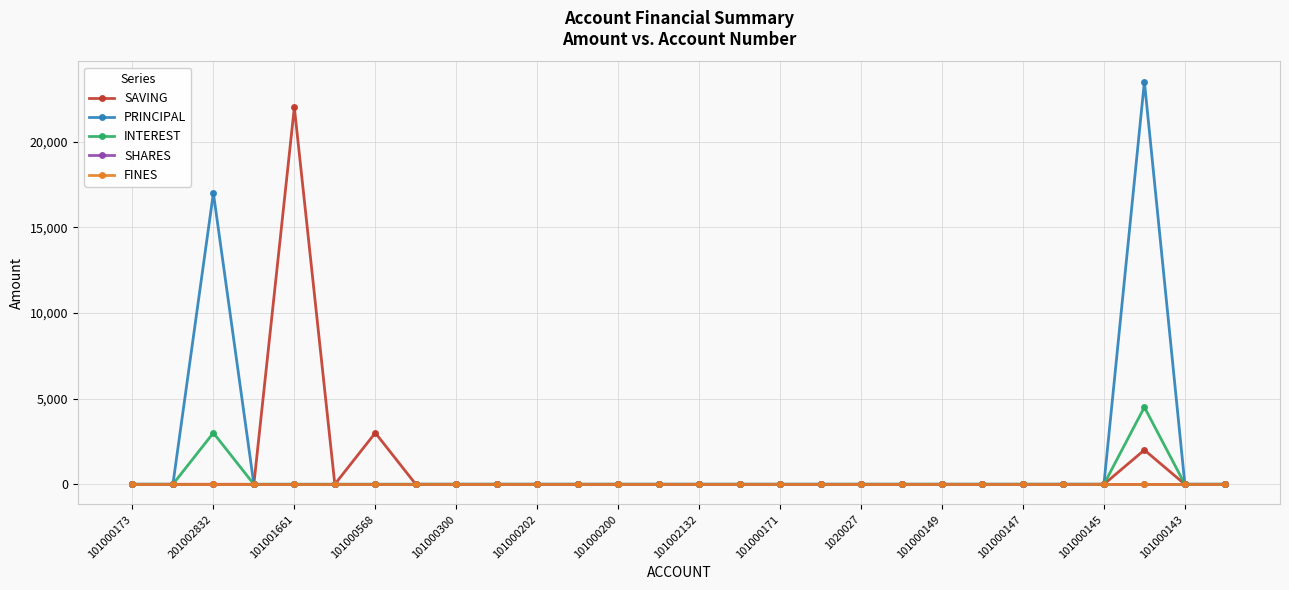

Is this an area chart (filled region under the line)?

No